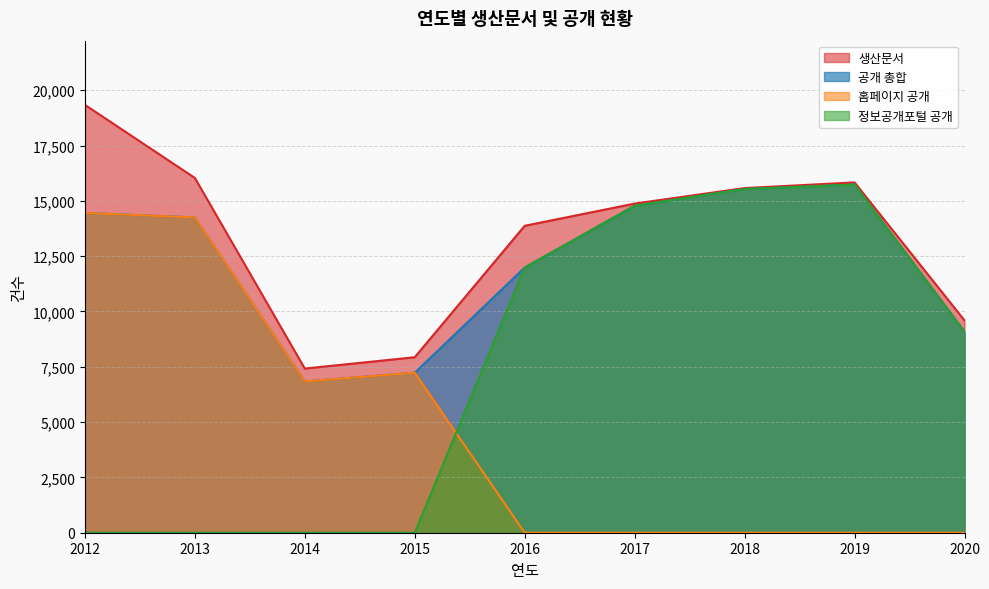

The value of 생산문서 at 2020 is 9598. True or false?

True